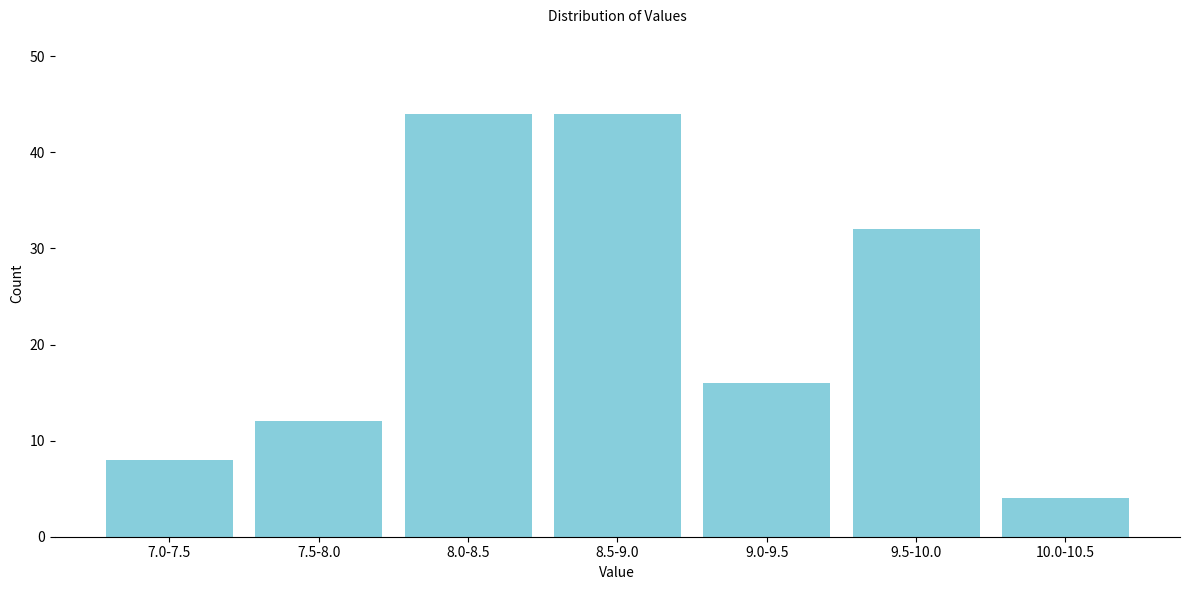

Reading left to right, what are all the values shown in this chart?

8	12	44	44	16	32	4